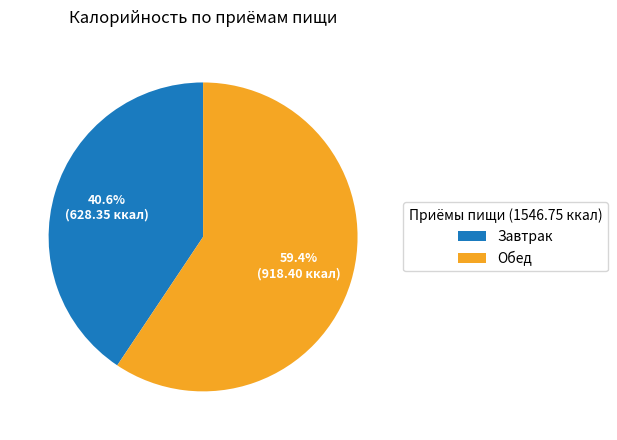

Which category accounts for the majority?

Обед